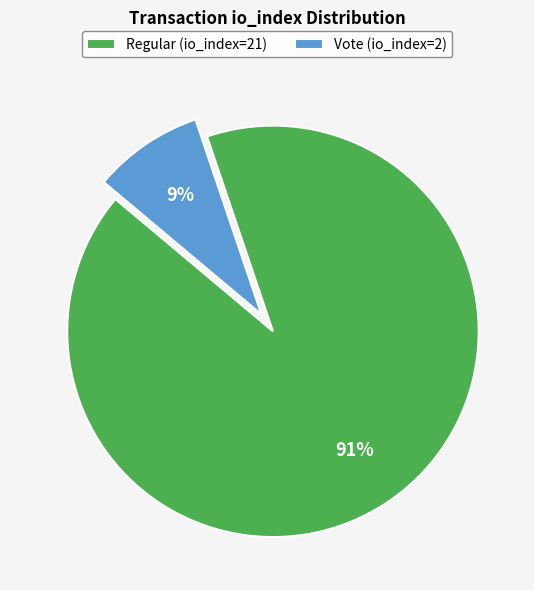

To the nearest percent, what is the average slice percentage?

50%